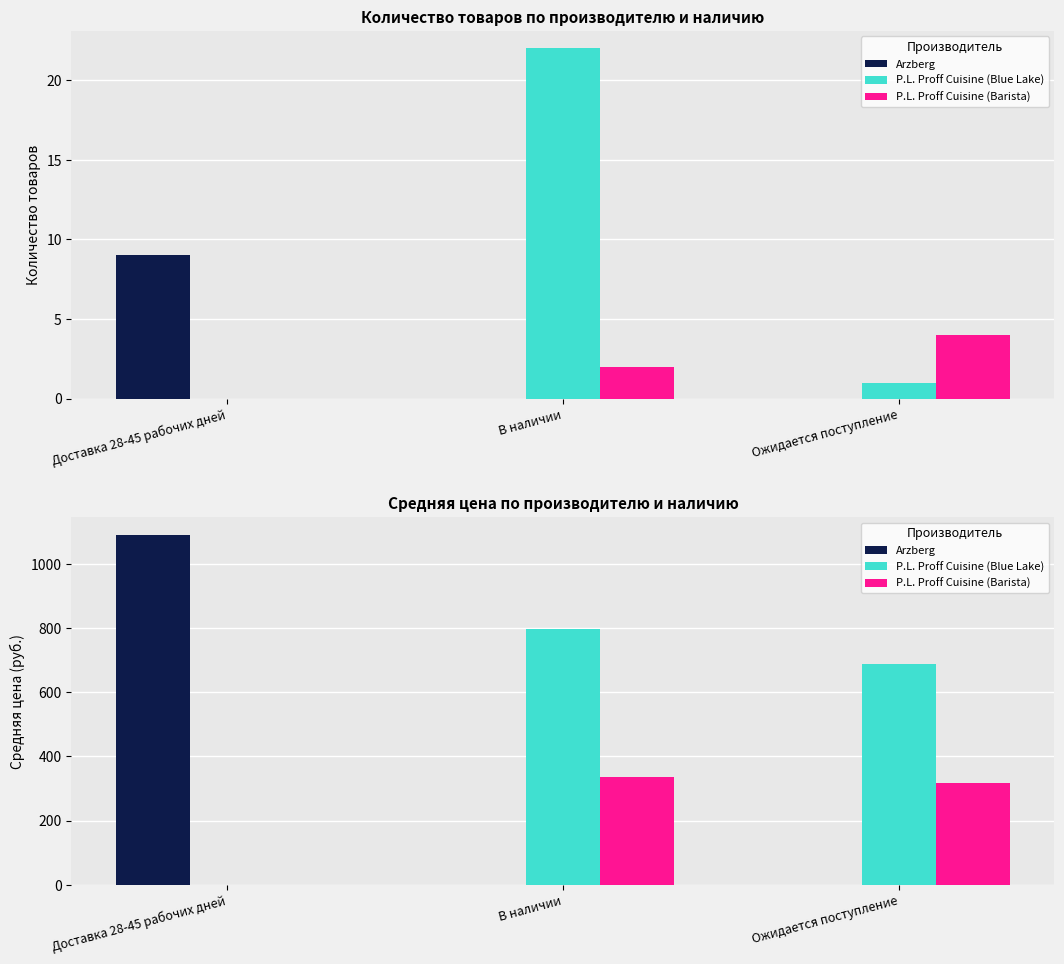

What is the maximum value shown in the chart?

1092.2